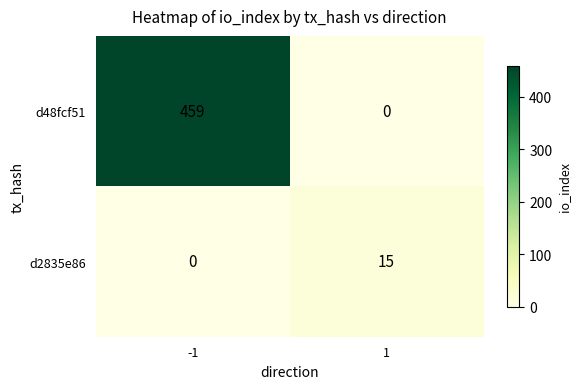

What is the difference between the highest and lowest values at 1?

15